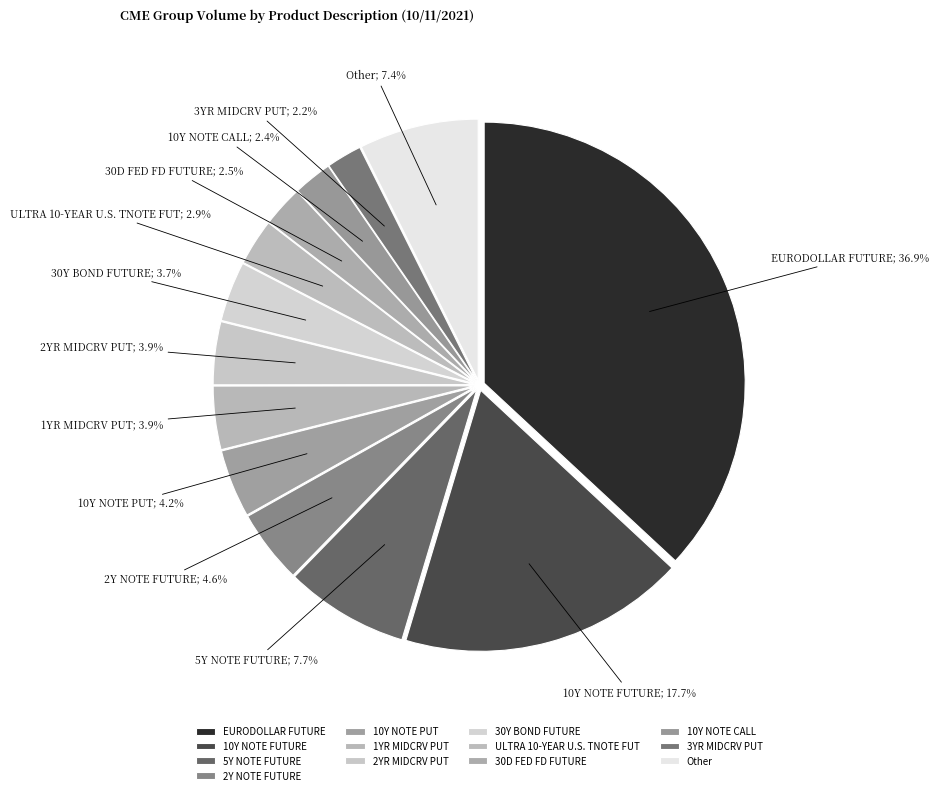

To the nearest percent, what is the difference between the largest and smallest slice percentages?

35%